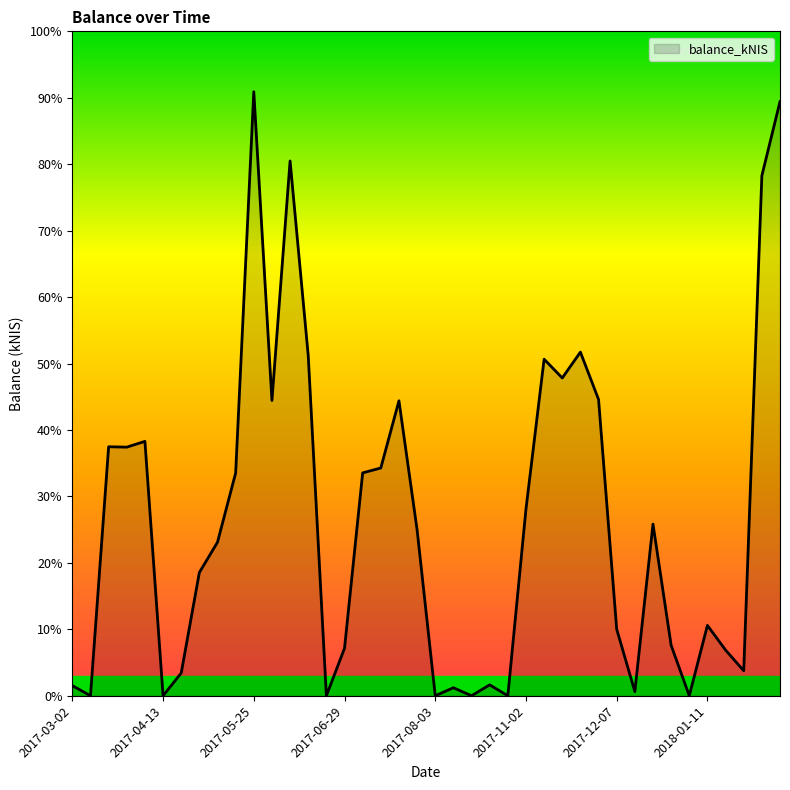

Does the chart display data point markers on the line(s)?

No